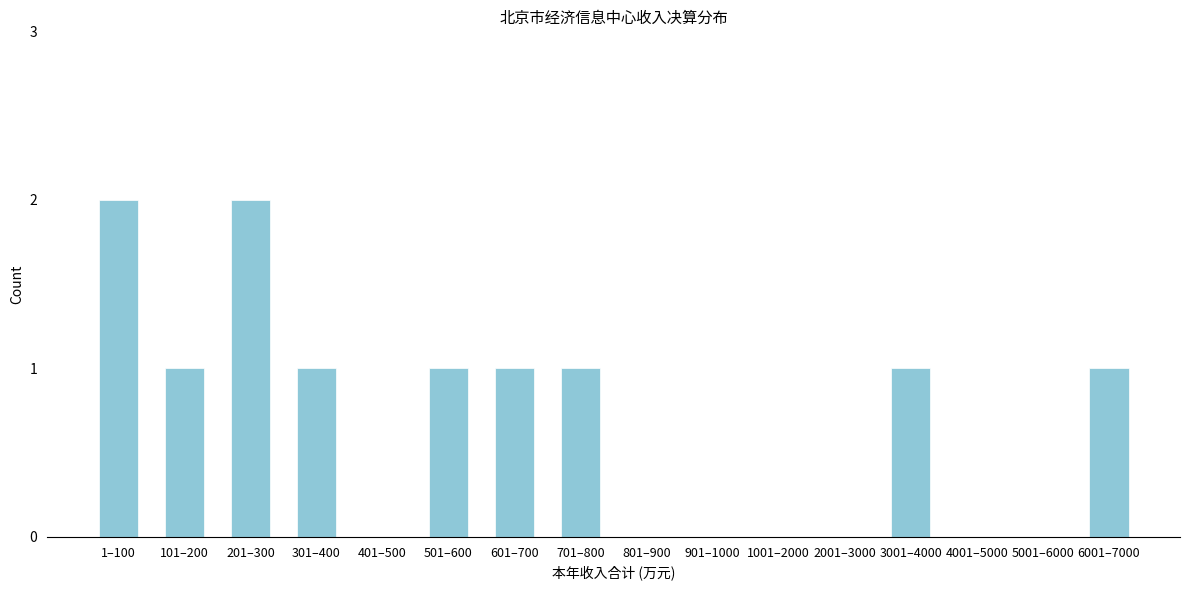

Reading left to right, what are all the values shown in this chart?

1–100=2	101–200=1	201–300=2	301–400=1	401–500=0	501–600=1	601–700=1	701–800=1	801–900=0	901–1000=0	1001–2000=0	2001–3000=0	3001–4000=1	4001–5000=0	5001–6000=0	6001–7000=1